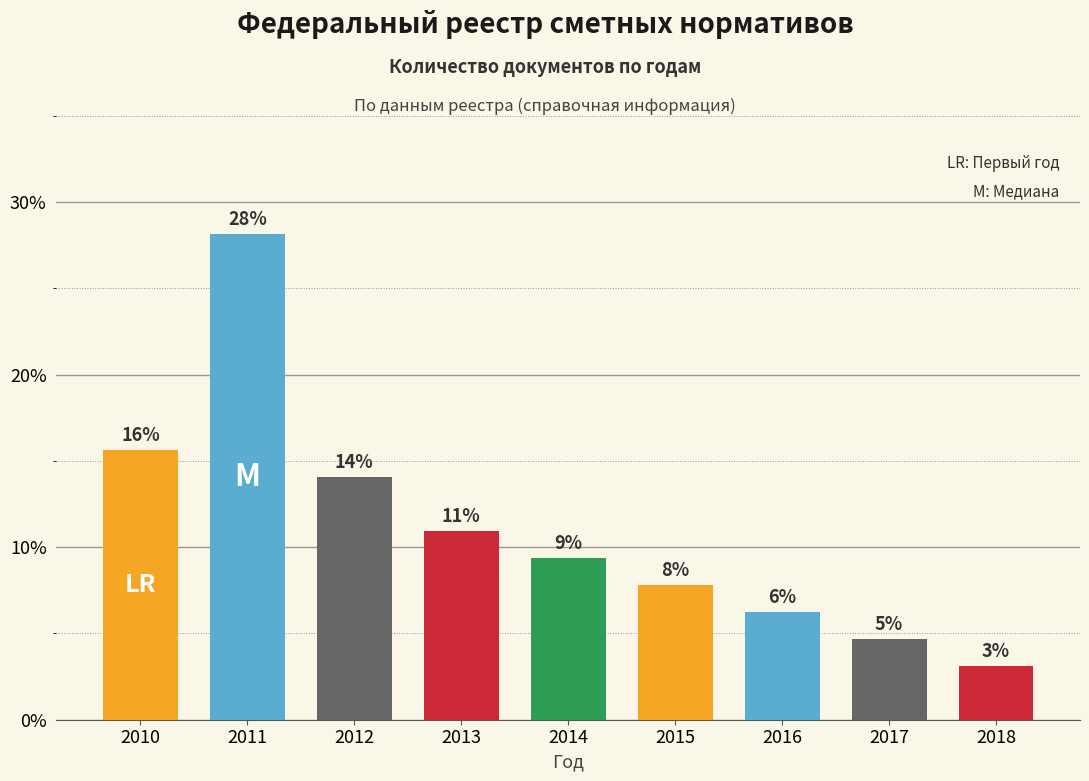

Are the bars horizontal?

No